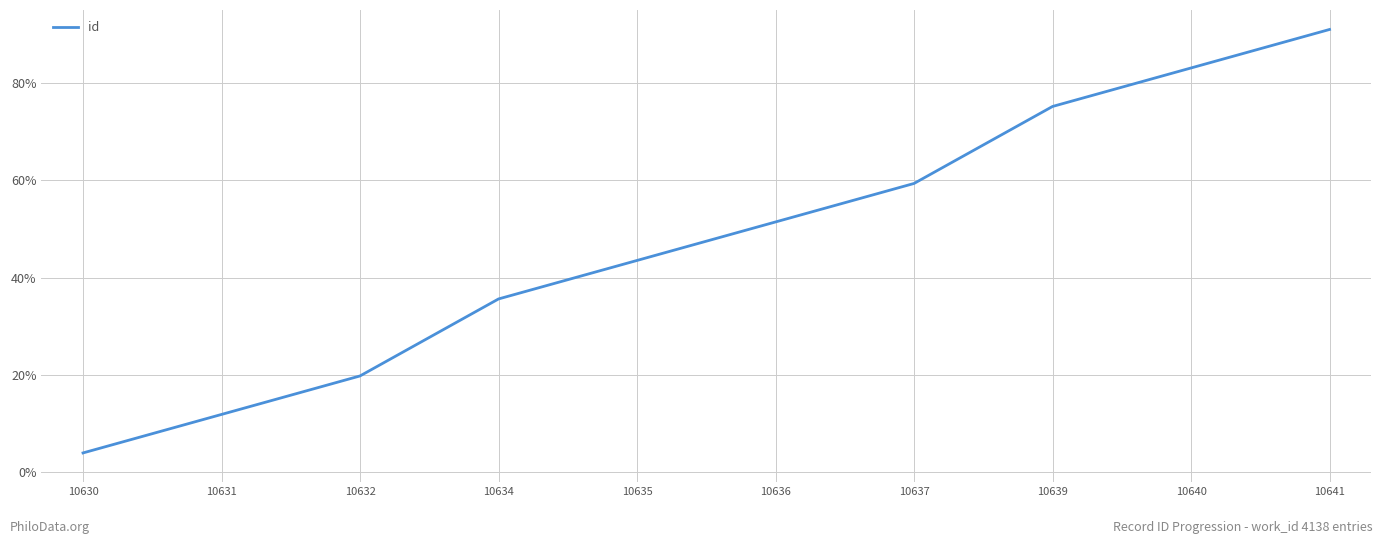

What is the change in value from 10631 to 10636?

+39.5